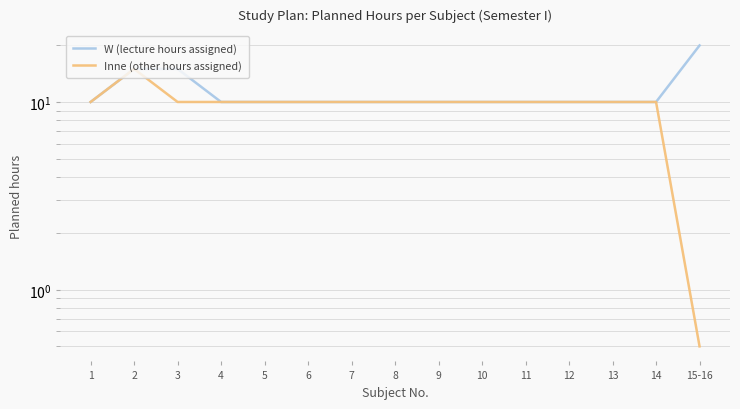

True or false: Inne (other hours assigned) and W (lecture hours assigned) cross at least once.

False